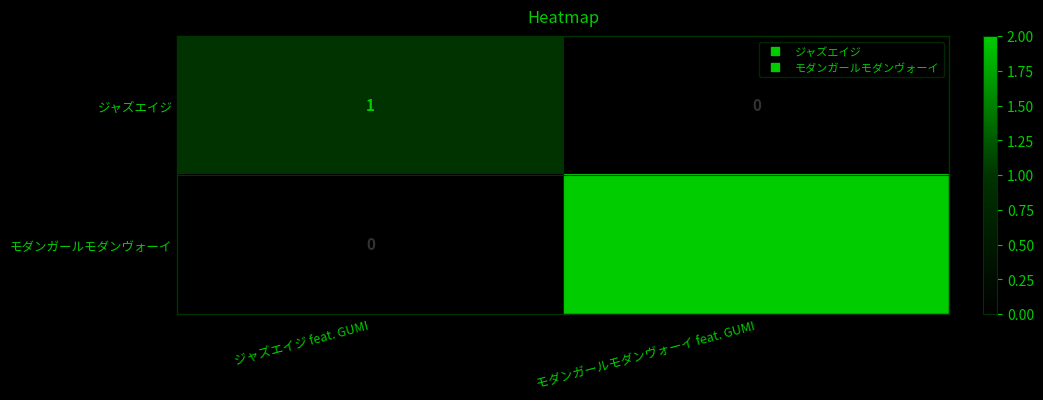

The ジャズエイジ series shows 1 at ジャズエイジ feat. GUMI. True or false?

True